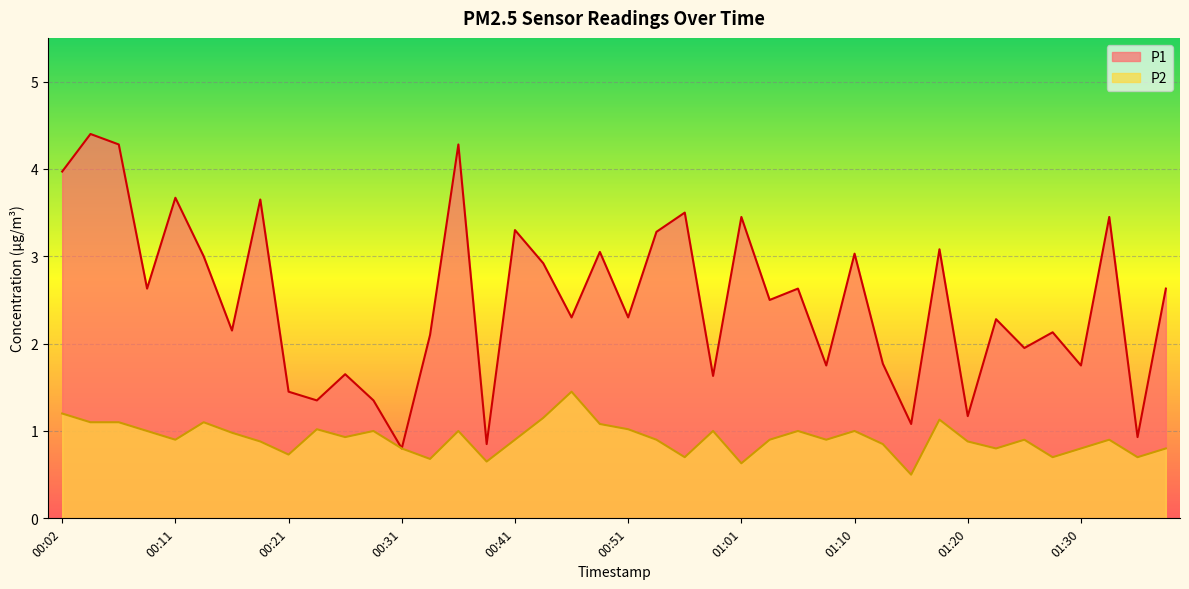

What is the label of the 3rd point from the right?

01:33